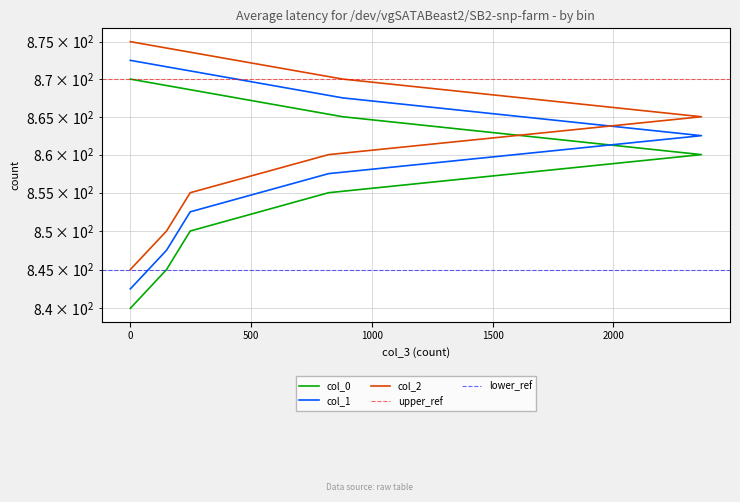

At which label does col_1 first exceed 857?

821